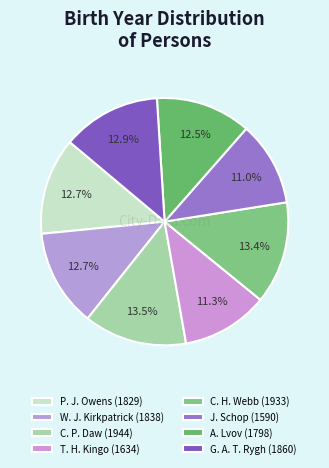

To the nearest percent, what is the difference between the largest and smallest slice percentages?

2%